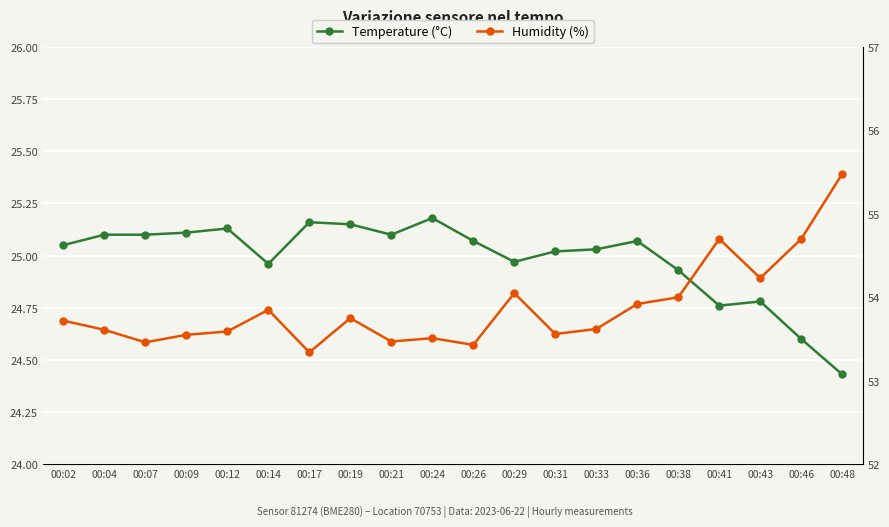

Where does the Temperature (°C) series first go above 25?

00:02